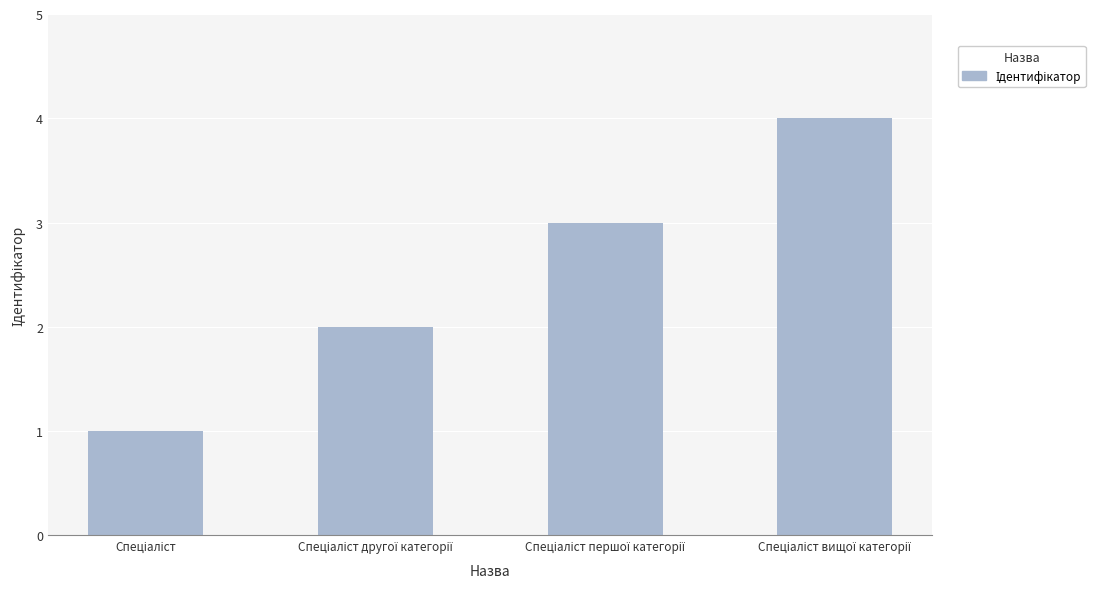

What is the difference between the maximum and minimum values?

3